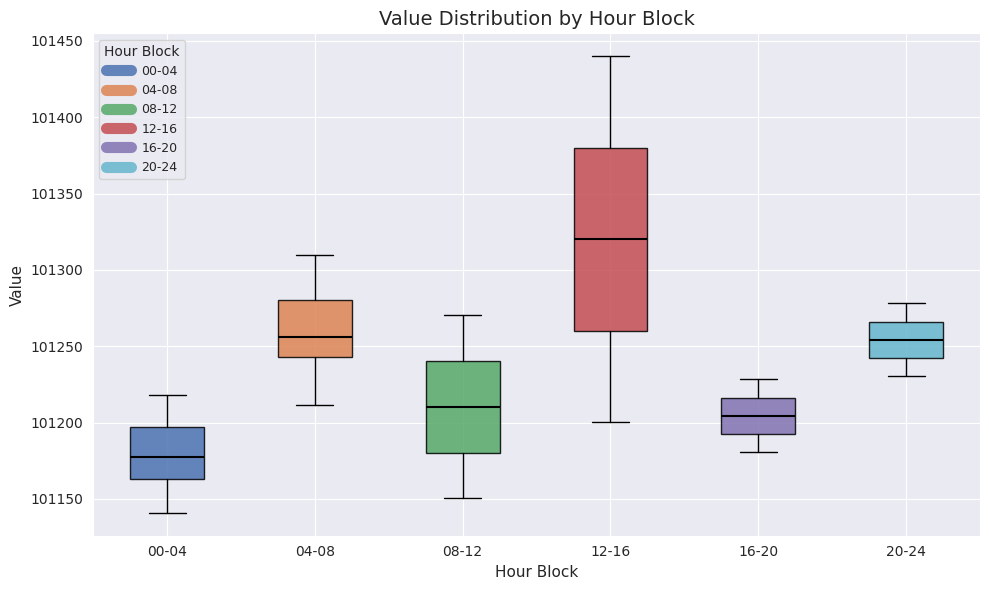

Reading left to right, read every box against the y-axis: the position of its median line, the range the box covers, and the ends of its whiskers. The values are not printed on the chart, so give them approximately, as read against the axis.

00-04: median 101175, box 101165 to 101195, whiskers 101140 to 101220
04-08: median 101255, box 101245 to 101280, whiskers 101210 to 101310
08-12: median 101210, box 101180 to 101240, whiskers 101150 to 101270
12-16: median 101320, box 101260 to 101380, whiskers 101200 to 101440
16-20: median 101205, box 101190 to 101215, whiskers 101180 to 101230
20-24: median 101255, box 101240 to 101265, whiskers 101230 to 101280